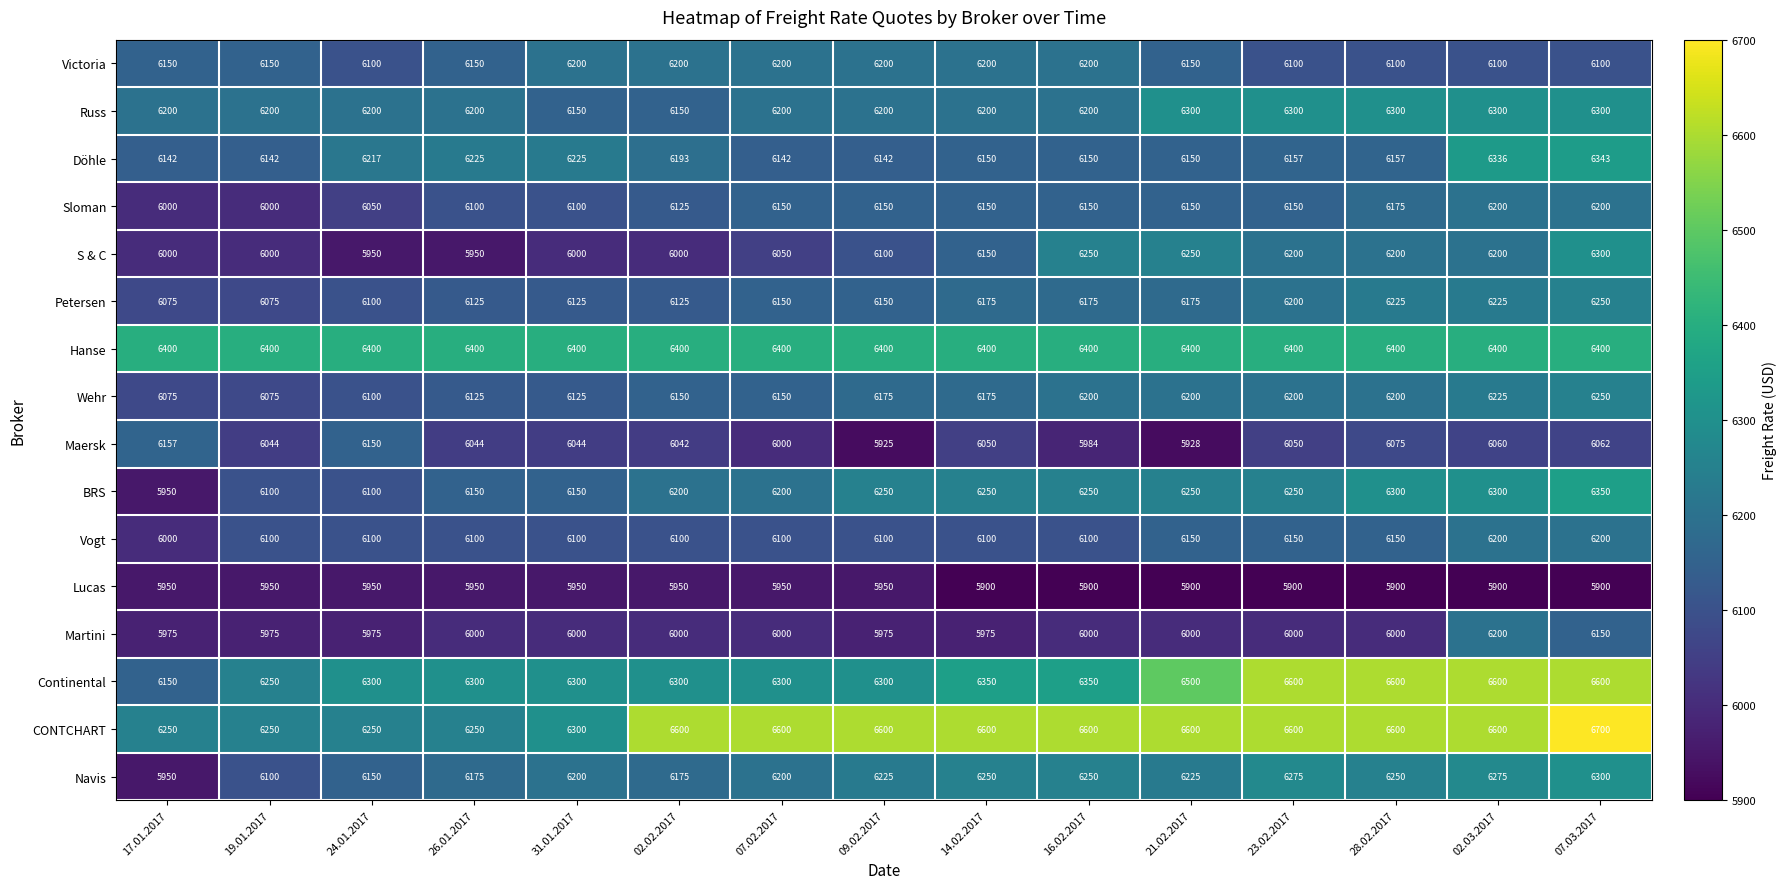

What is the average value of the CONTCHART series?

6493